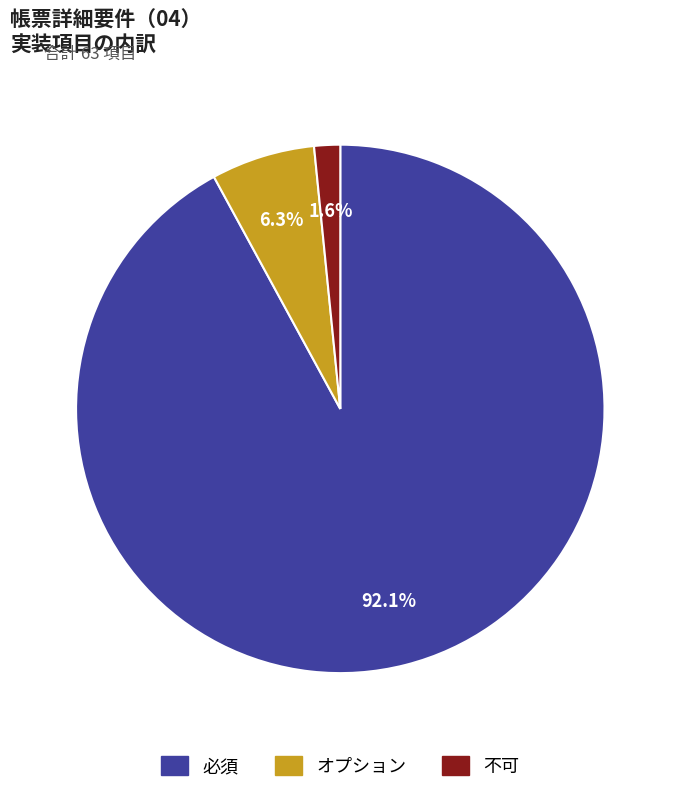

To the nearest percent, what is the difference between the largest and smallest slice percentages?

90%